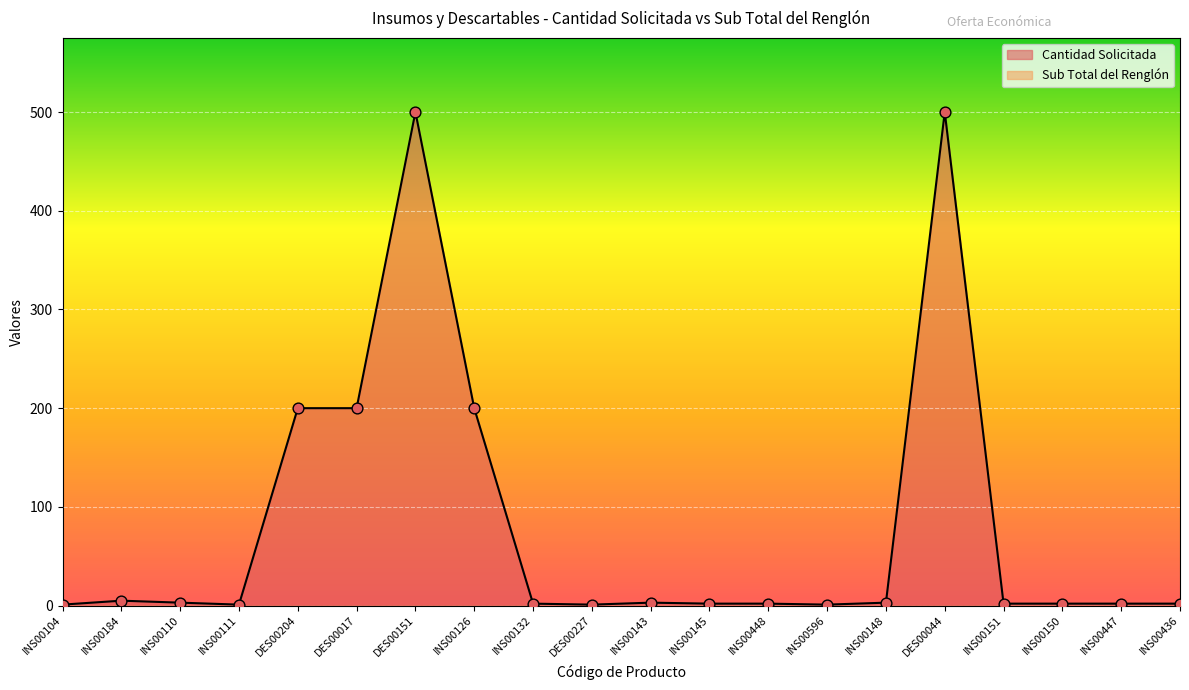

What is the ratio of the value at INS00143 to the value at INS00448?

1.5